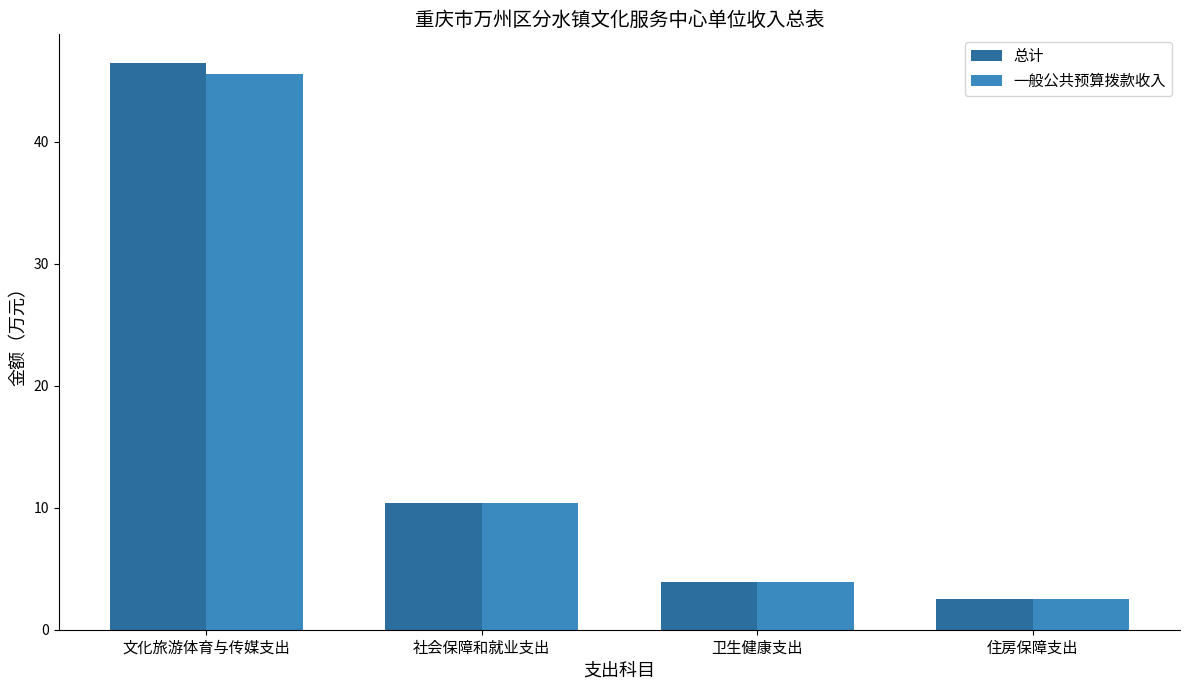

Is the value of 总计 at 卫生健康支出 greater than the value of 一般公共预算拨款收入 at 文化旅游体育与传媒支出?

No